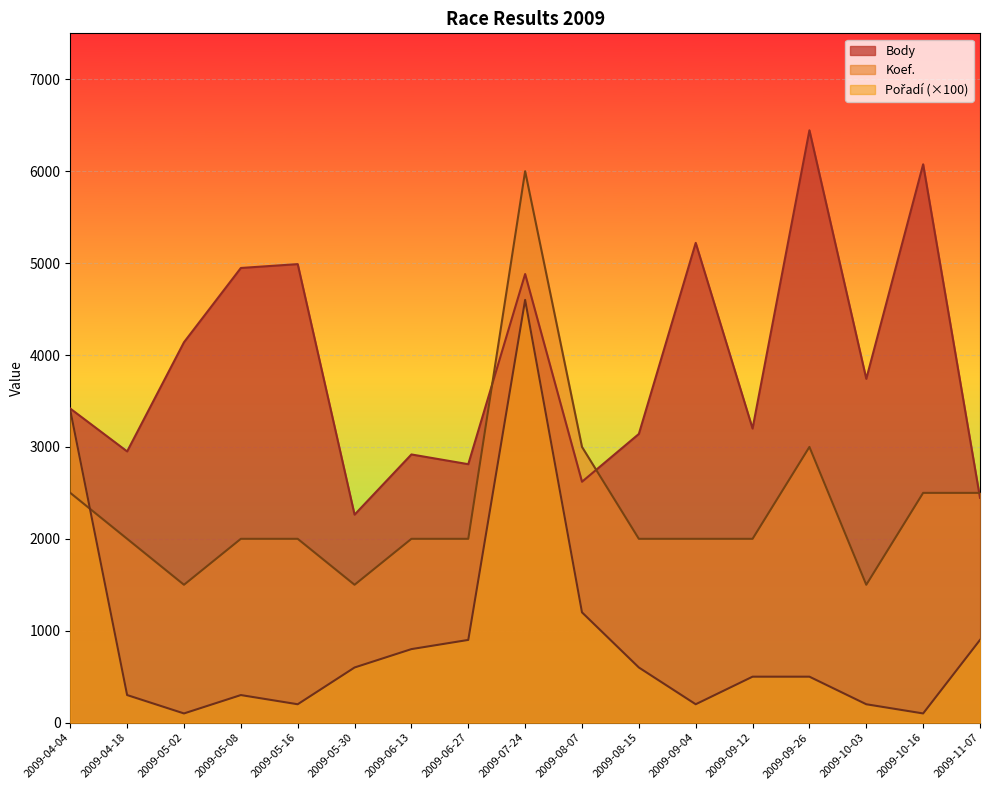

True or false: Koef. has a value of 891 at 2009-08-15.

False